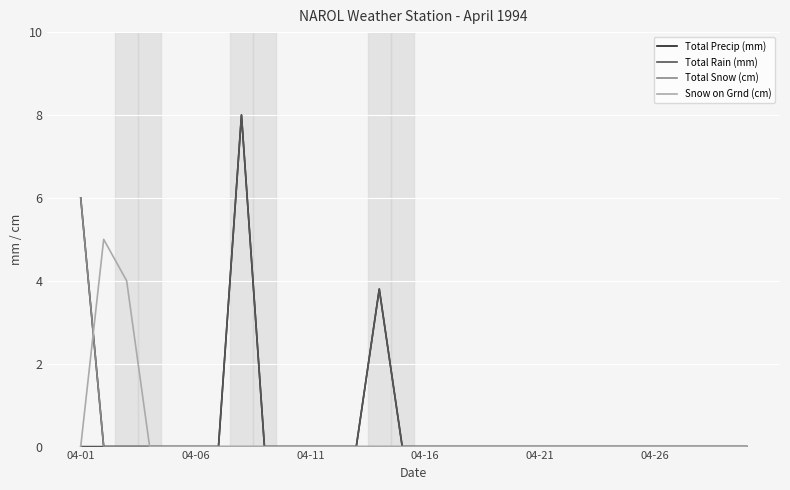

Reading left to right, transcribe all the data shown in this chart.

Total Precip (mm): 6.0	0.0	0.0	0.0	0.0	0.0	0.0	8.0	0.0	0.0	0.0	0.0	0.0	3.8	0.0	0.0	0.0	0.0	0.0	0.0	0.0	0.0	0.0	0.0	0.0	0.0	0.0	0.0	0.0	0.0
Total Rain (mm): 0.0	0.0	0.0	0.0	0.0	0.0	0.0	8.0	0.0	0.0	0.0	0.0	0.0	3.8	0.0	0.0	0.0	0.0	0.0	0.0	0.0	0.0	0.0	0.0	0.0	0.0	0.0	0.0	0.0	0.0
Total Snow (cm): 6.0	0.0	0.0	0.0	0.0	0.0	0.0	0.0	0.0	0.0	0.0	0.0	0.0	0.0	0.0	0.0	0.0	0.0	0.0	0.0	0.0	0.0	0.0	0.0	0.0	0.0	0.0	0.0	0.0	0.0
Snow on Grnd (cm): 0.0	5.0	4.0	0.0	0.0	0.0	0.0	0.0	0.0	0.0	0.0	0.0	0.0	0.0	0.0	0.0	0.0	0.0	0.0	0.0	0.0	0.0	0.0	0.0	0.0	0.0	0.0	0.0	0.0	0.0